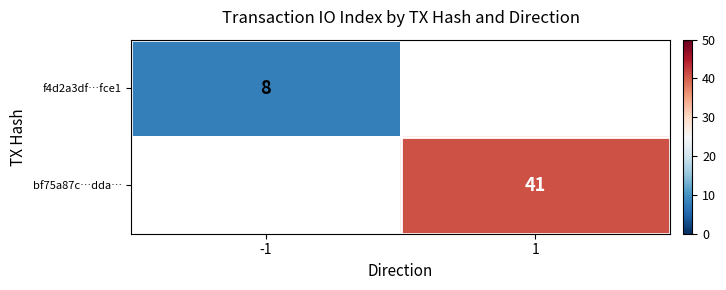

At how many categories does at least one series exceed 12?

1